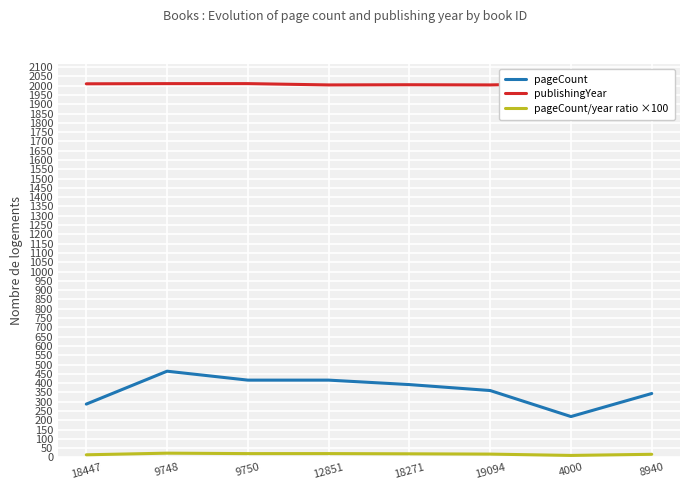

At which category is the sum across all series the highest?

9748